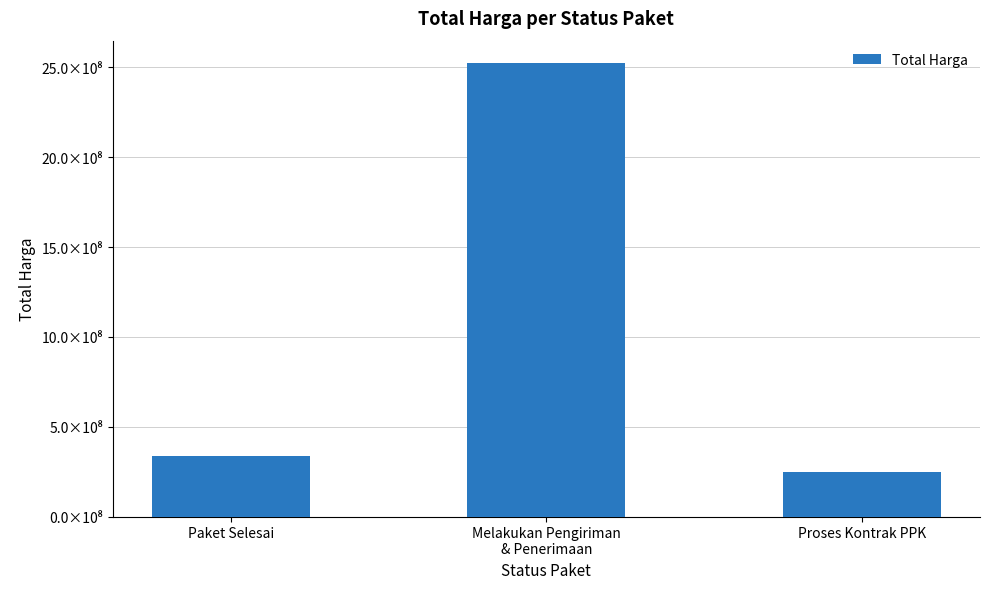

True or false: the data shows 2523046150 at Melakukan Pengiriman
& Penerimaan.

True